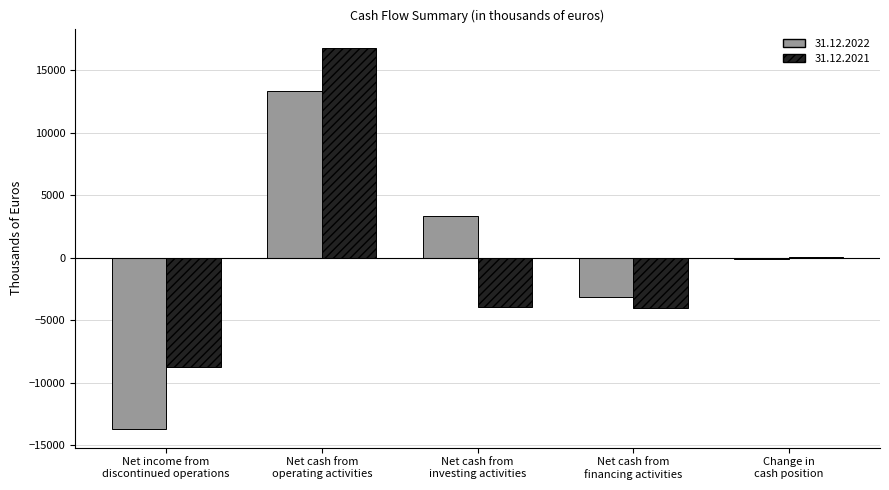

At which category does the chart reach its peak across all series?

Net cash from
operating activities